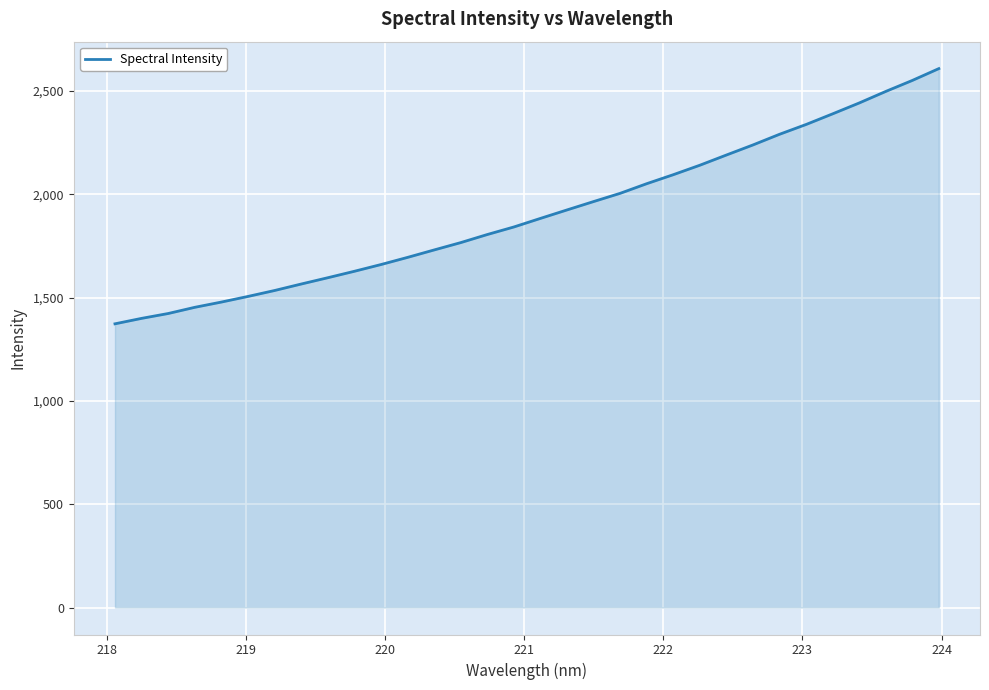

How many lines are shown in the chart?

1